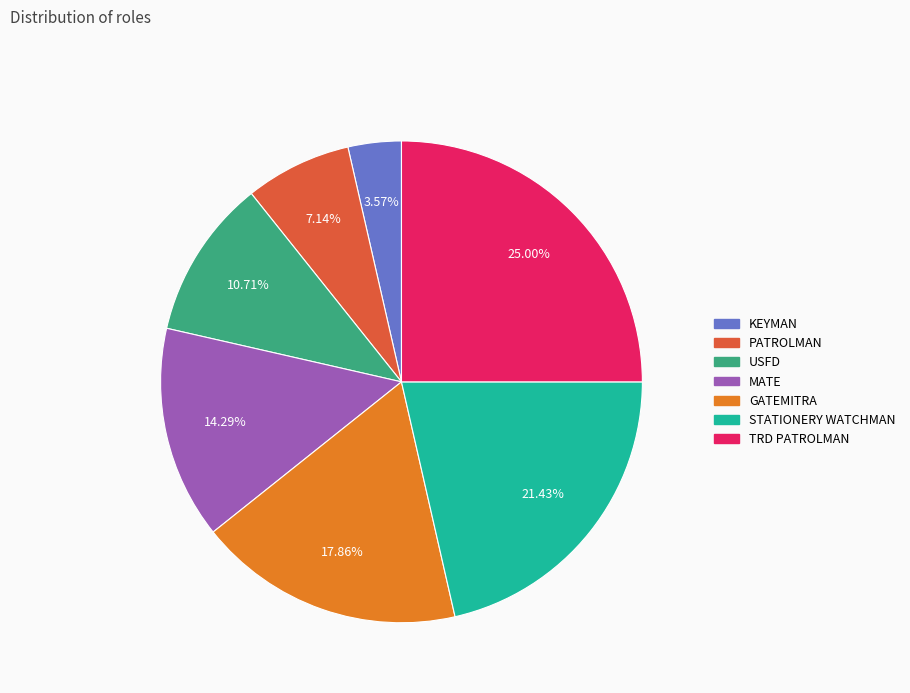

To the nearest percent, what percentage of the pie is USFD?

11%